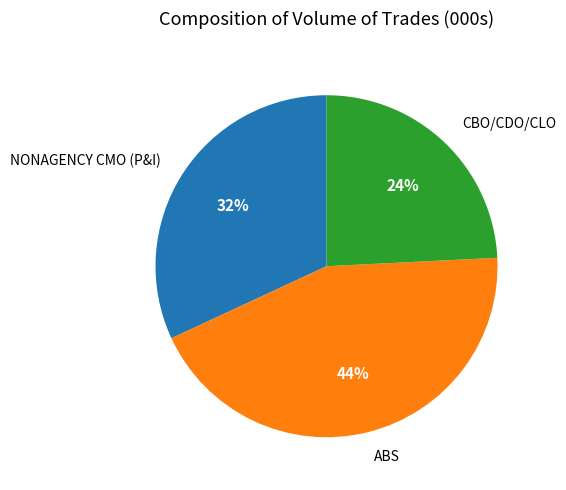

To the nearest percent, what is the average slice percentage?

33%